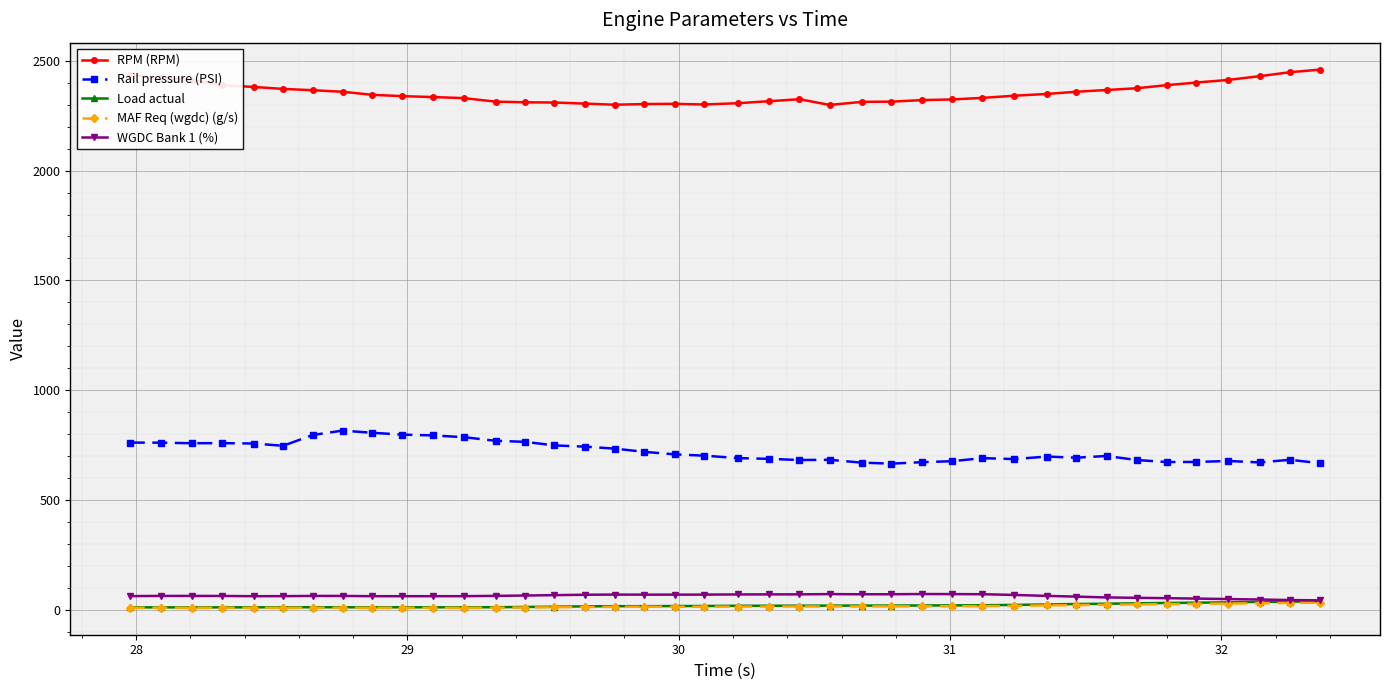

True or false: Rail pressure (PSI) has more than 0 interior local peaks.

True